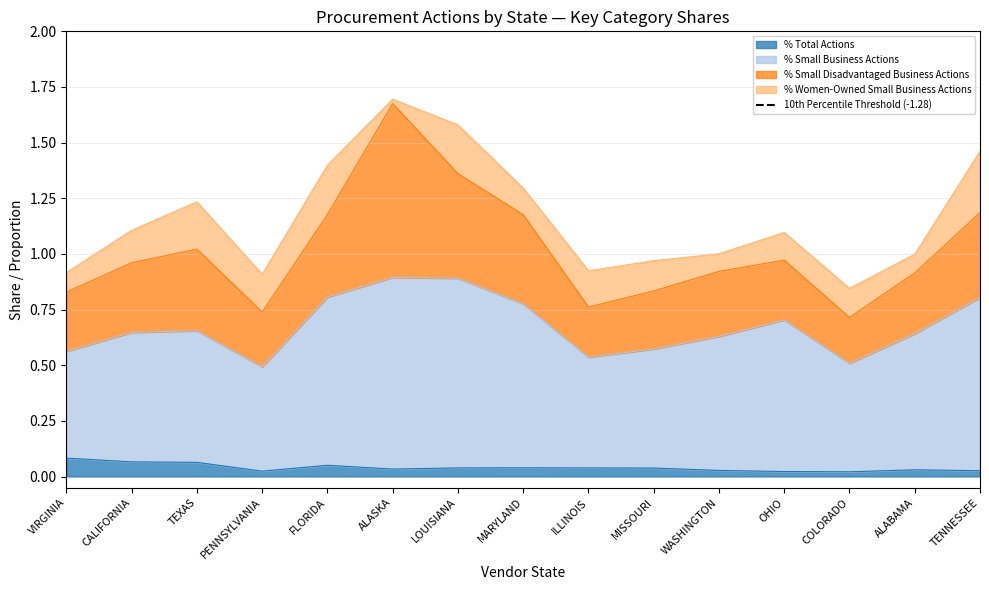

True or false: % Total Actions and % Small Business Actions intersect in this chart.

False